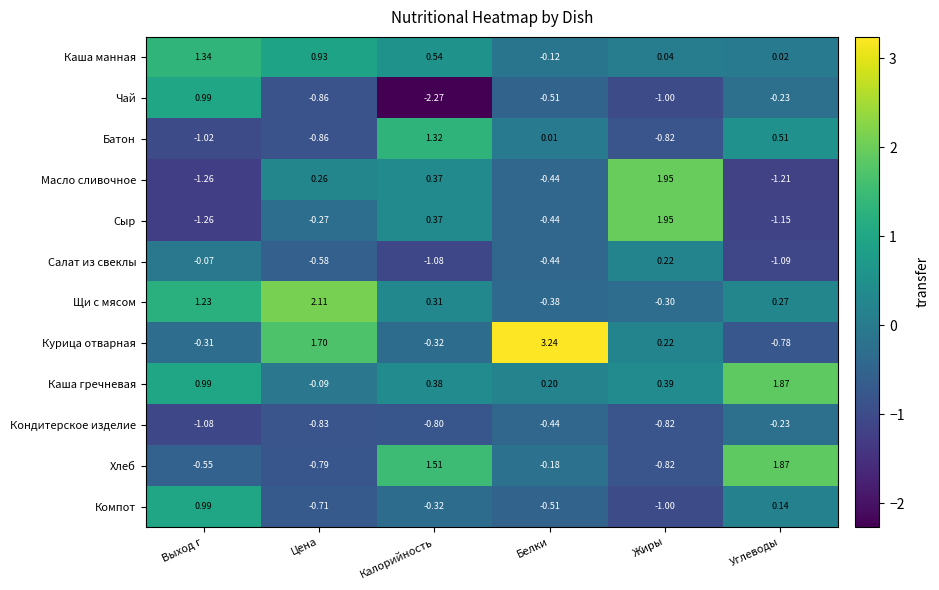

Which series changed the most between Жиры and Углеводы?

Масло сливочное